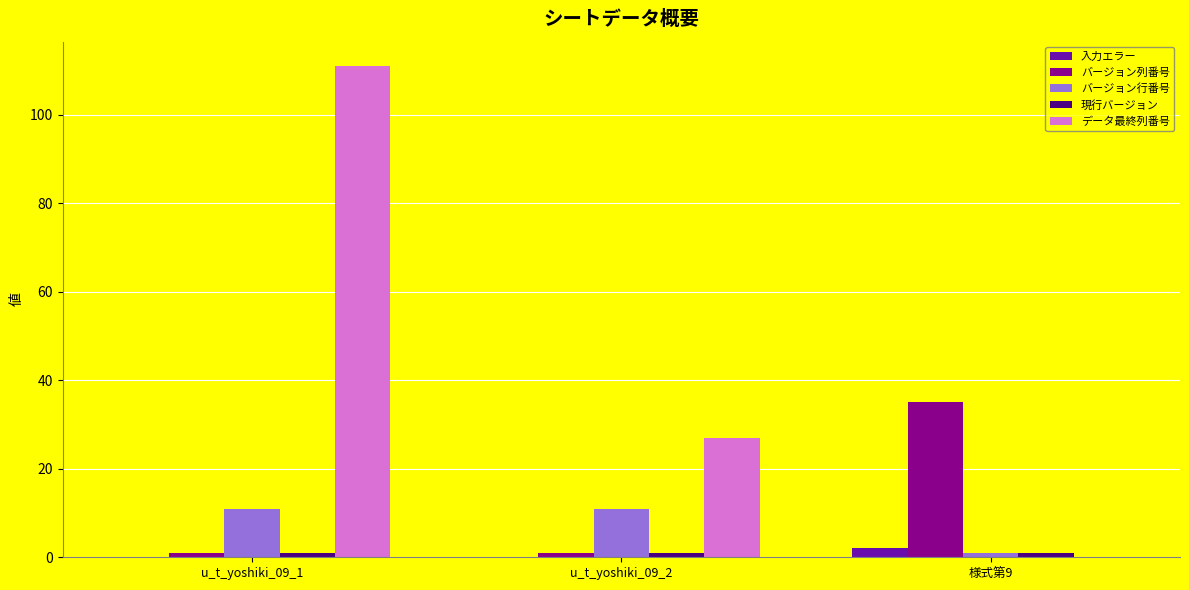

How many distinct data groups are displayed?

5